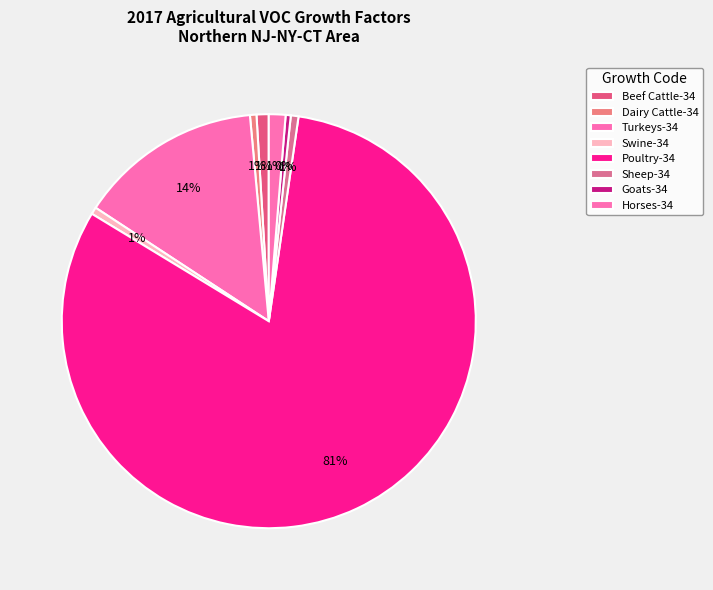

How many slices are in this pie chart?

8